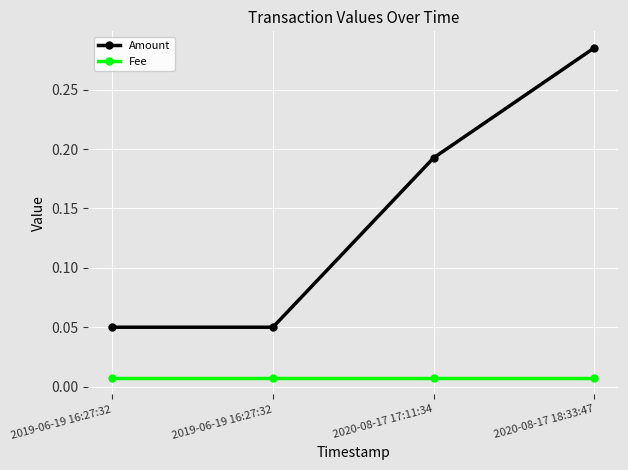

What is the total value across all series at 2020-08-17 17:11:34?

0.2